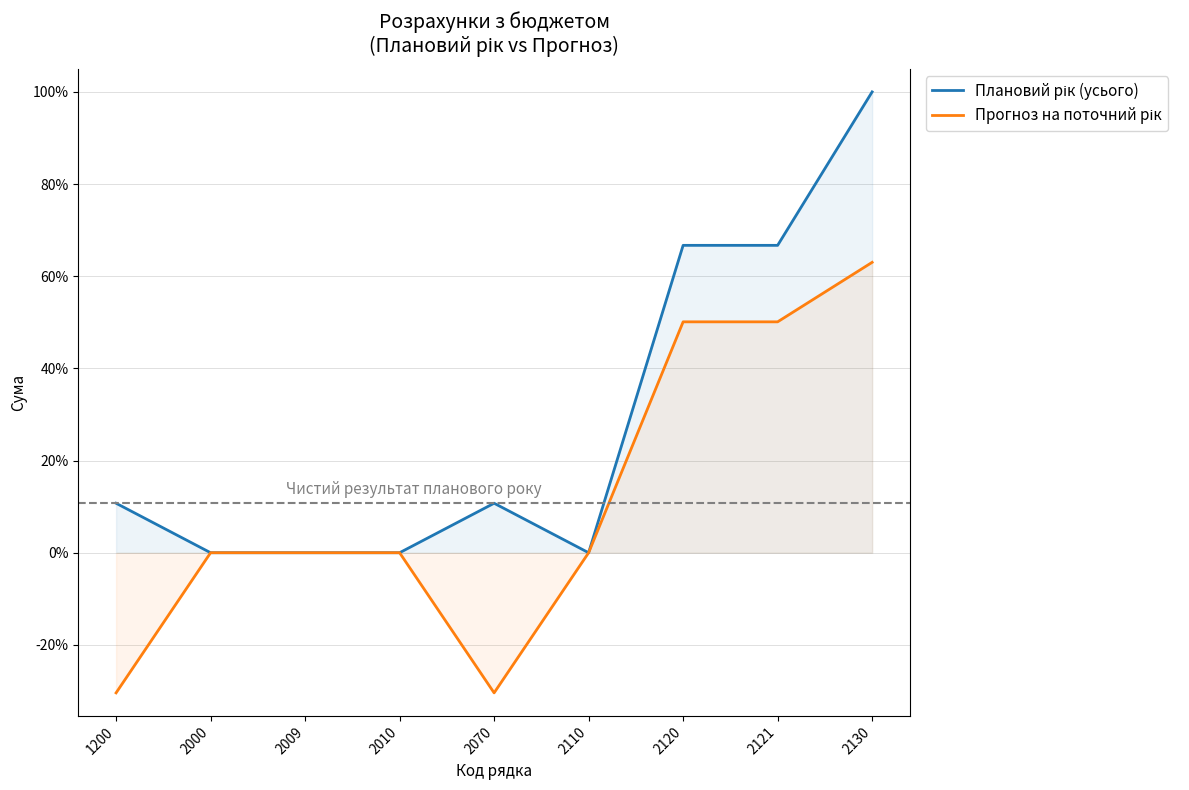

What is the spread (max minus min) of values at 1200?

0.4